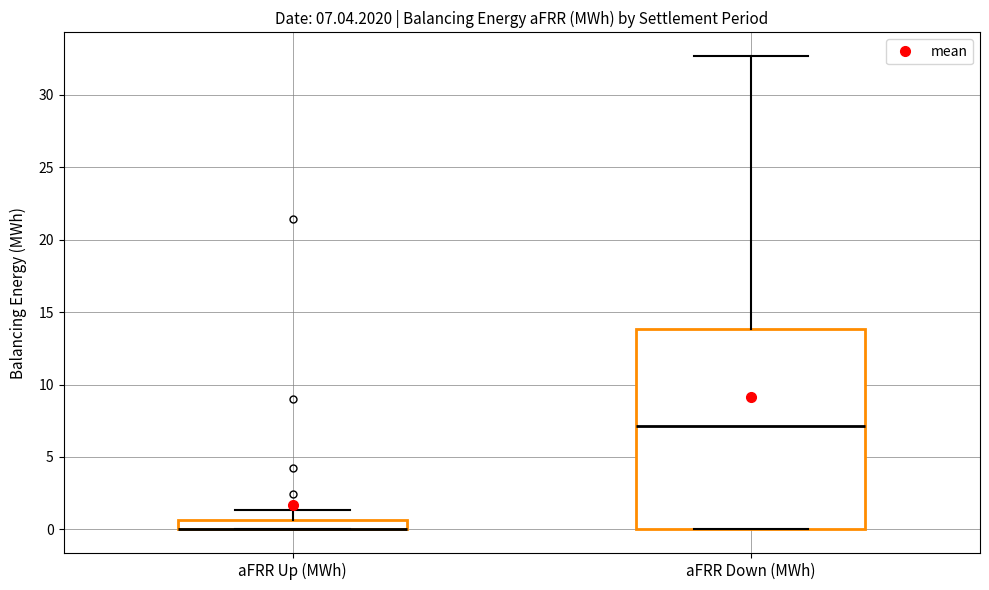

Comparing the boxes themselves (not the whiskers), which one is the tallest?

aFRR Down (MWh)